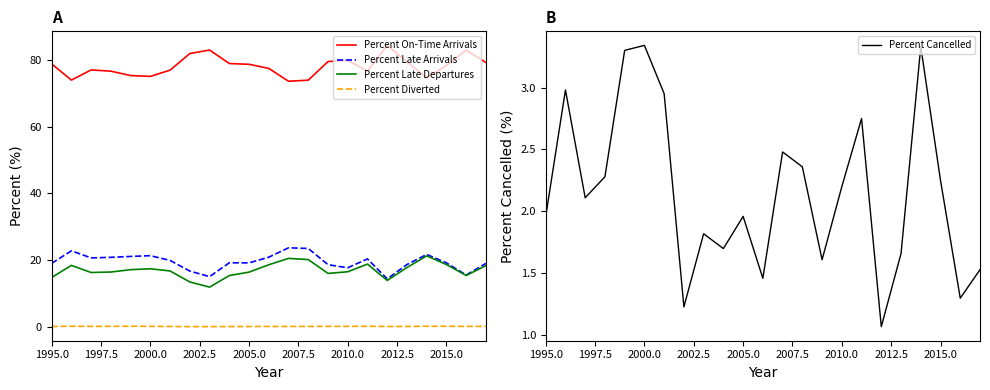

True or false: Percent Late Arrivals and Percent Late Departures cross at least once.

False